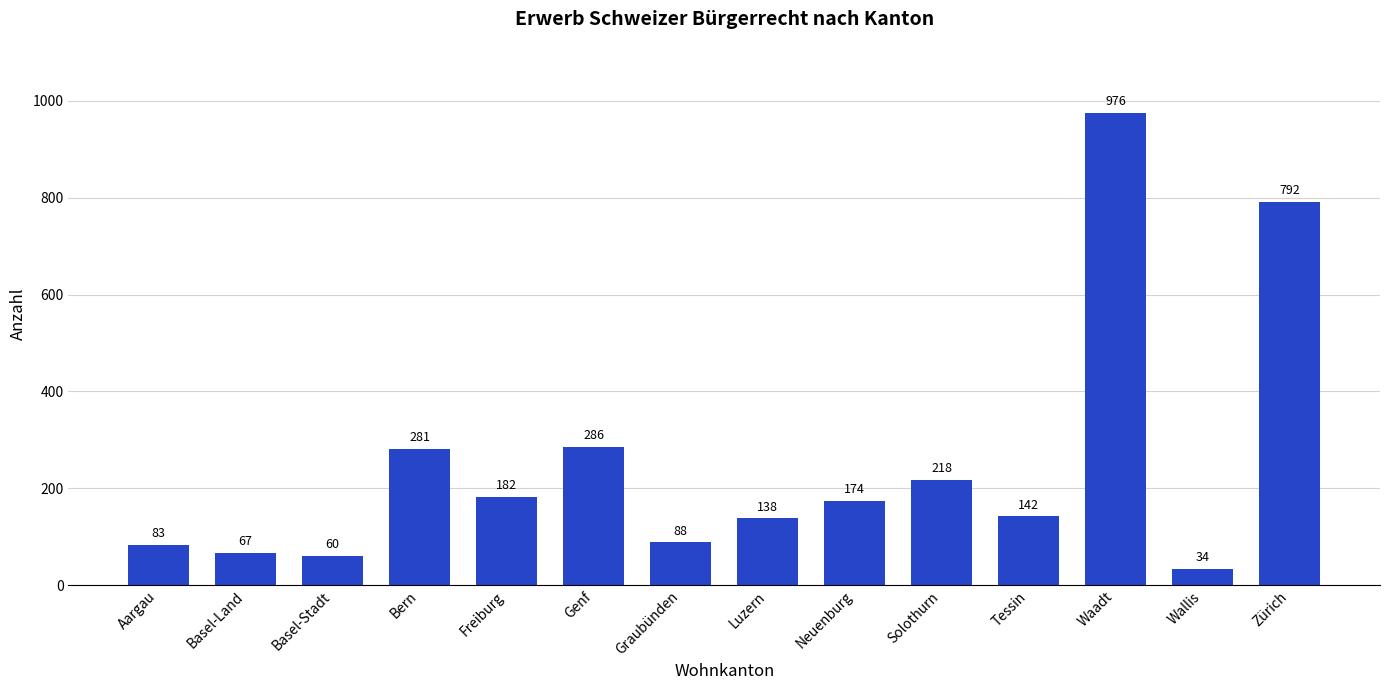

Which category has the highest value across all series?

Waadt